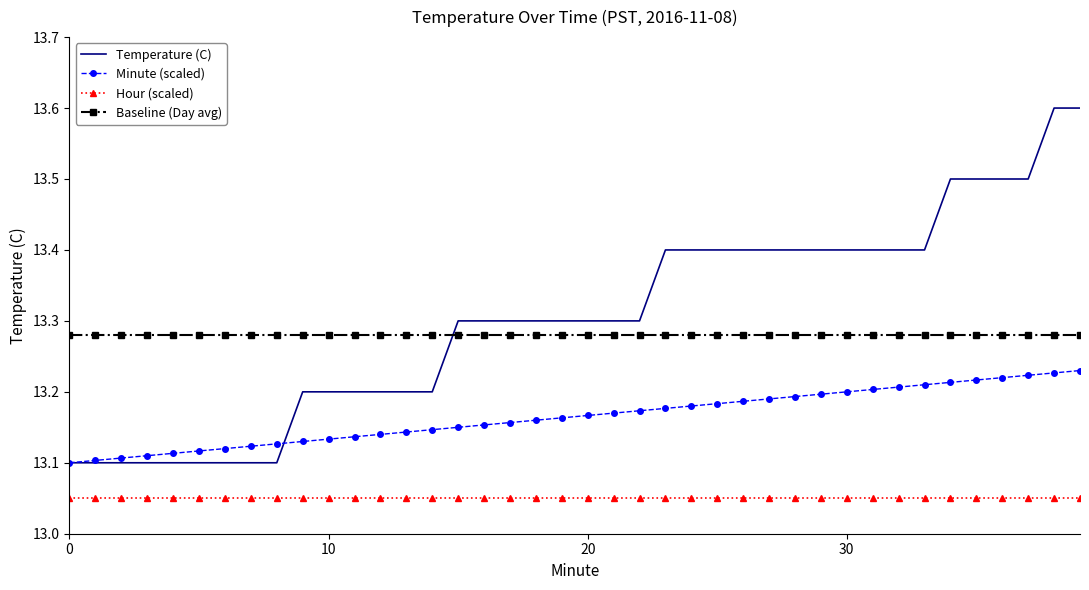

What is the maximum value shown in the chart?

13.6